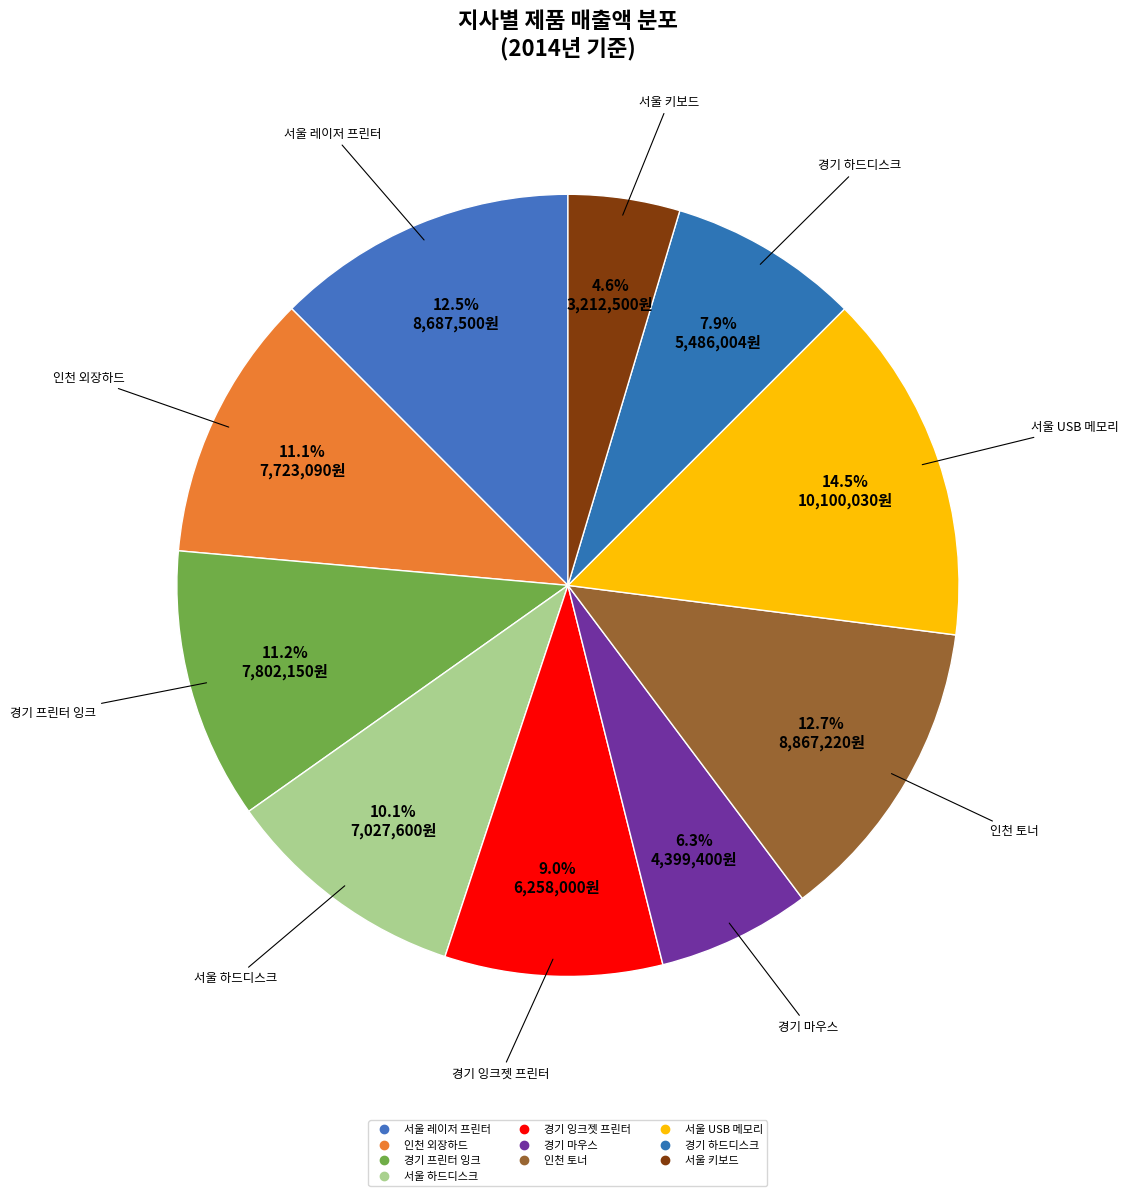

What is the smallest slice in the pie chart?

서울 키보드